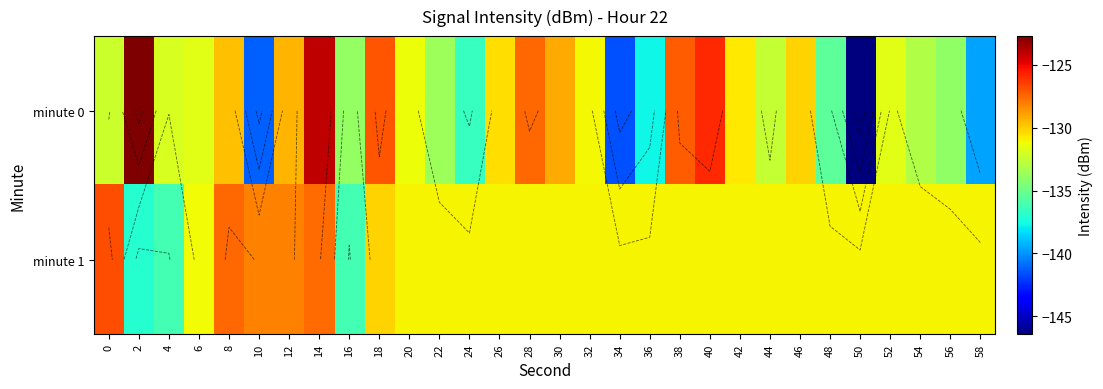

What is the lowest value of the minute 1 series?

-137.1